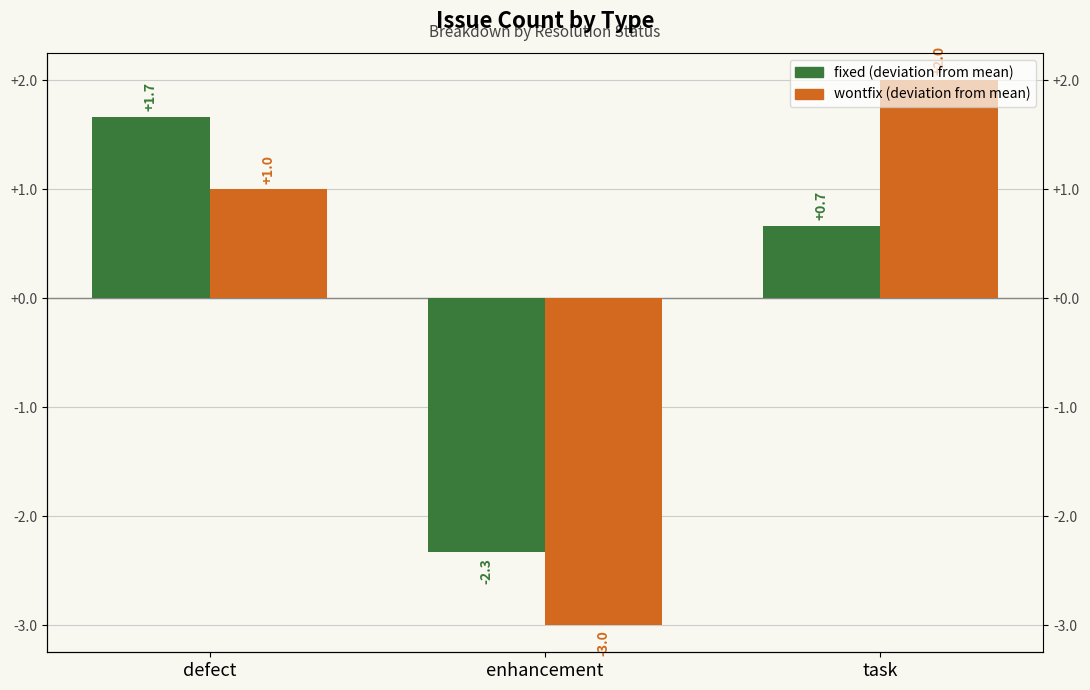

The wontfix (deviation from mean) series shows 1.0 at defect. True or false?

True